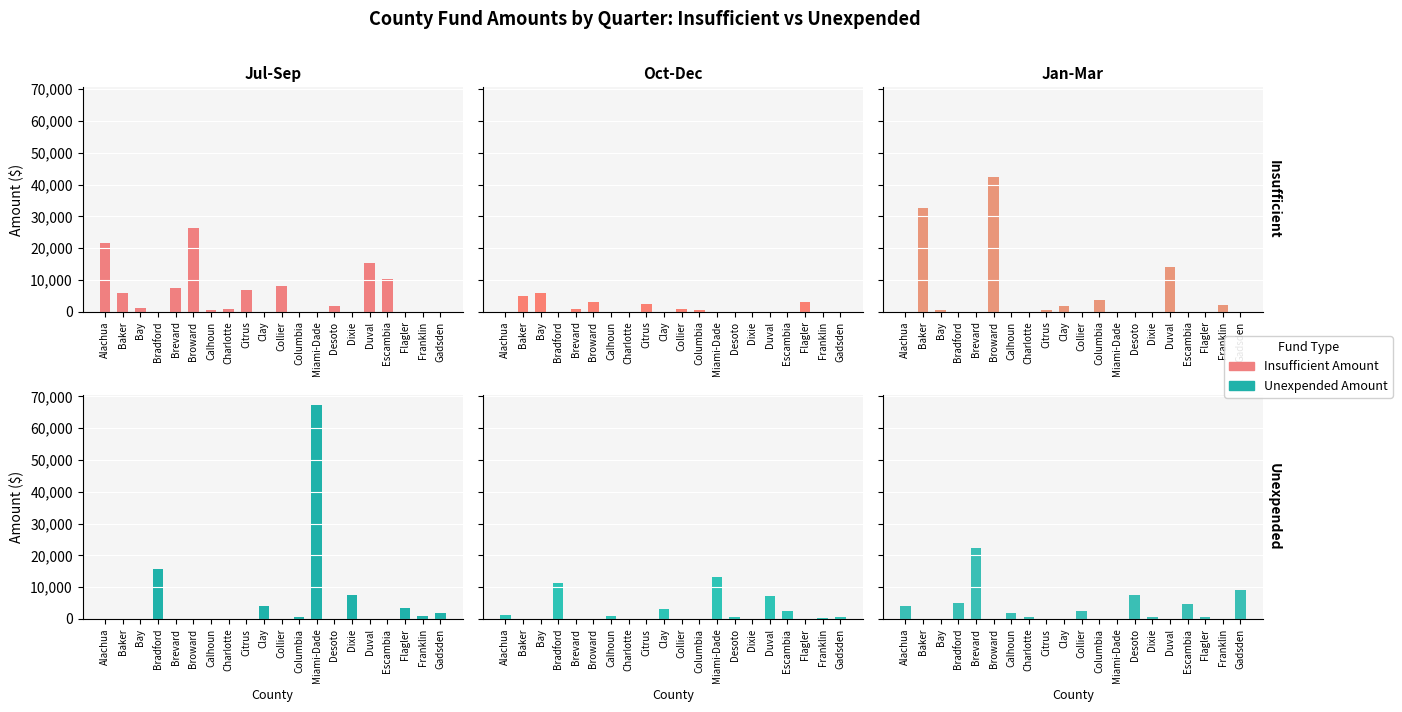

What is the average value of the Insufficient series?

4883.1